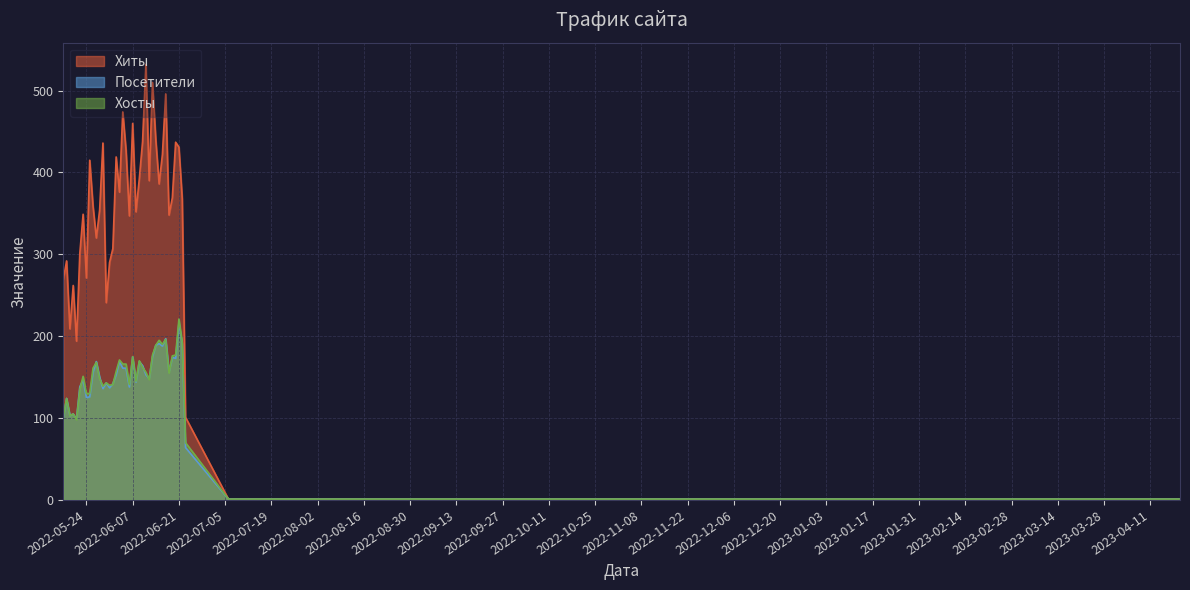

Where is Посетители nearest to the value 108?

2022-05-20